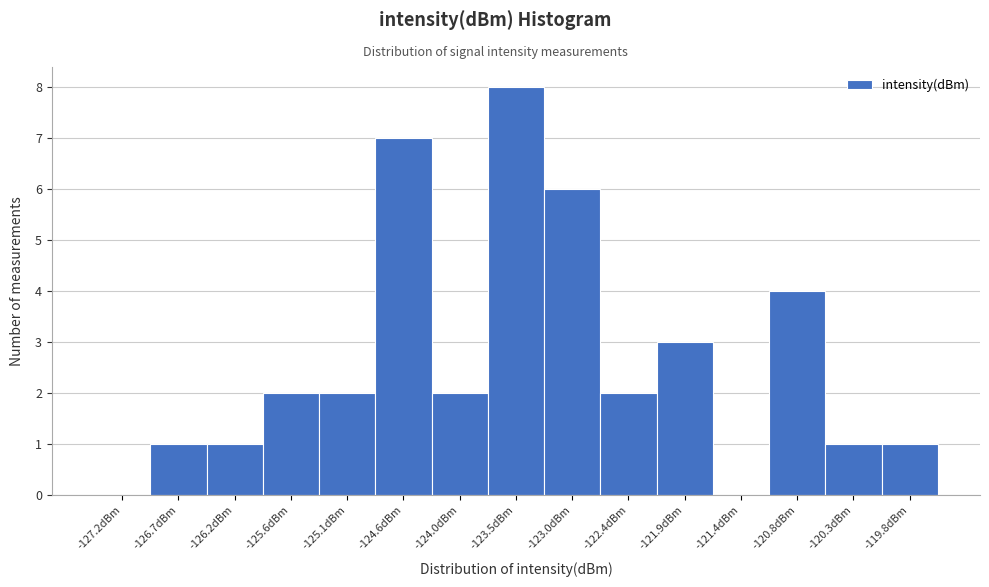

Reading left to right, transcribe this chart: for each bar, give the range it covers on the x-axis and its height. Neither the bar edges nor the heights are printed on the chart, so give them approximately, as read against the axes.

-127.5 to -127.0: 0
-127.0 to -126.4: 1
-126.4 to -125.9: 1
-125.9 to -125.4: 2
-125.4 to -124.8: 2
-124.8 to -124.3: 7
-124.3 to -123.8: 2
-123.8 to -123.2: 8
-123.2 to -122.7: 6
-122.7 to -122.2: 2
-122.2 to -121.6: 3
-121.6 to -121.1: 0
-121.1 to -120.6: 4
-120.6 to -120.0: 1
-120.0 to -119.5: 1